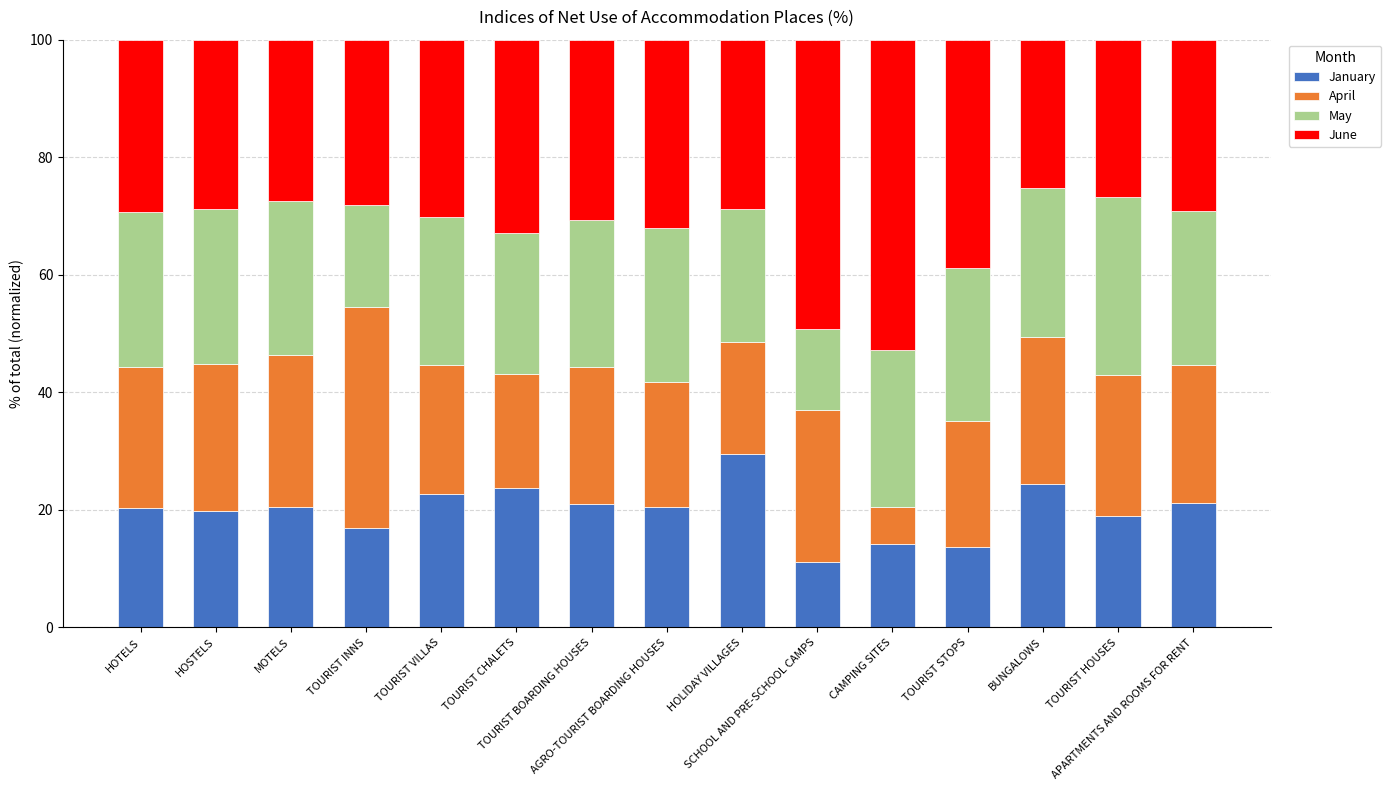

What is the maximum value for January?

29.5